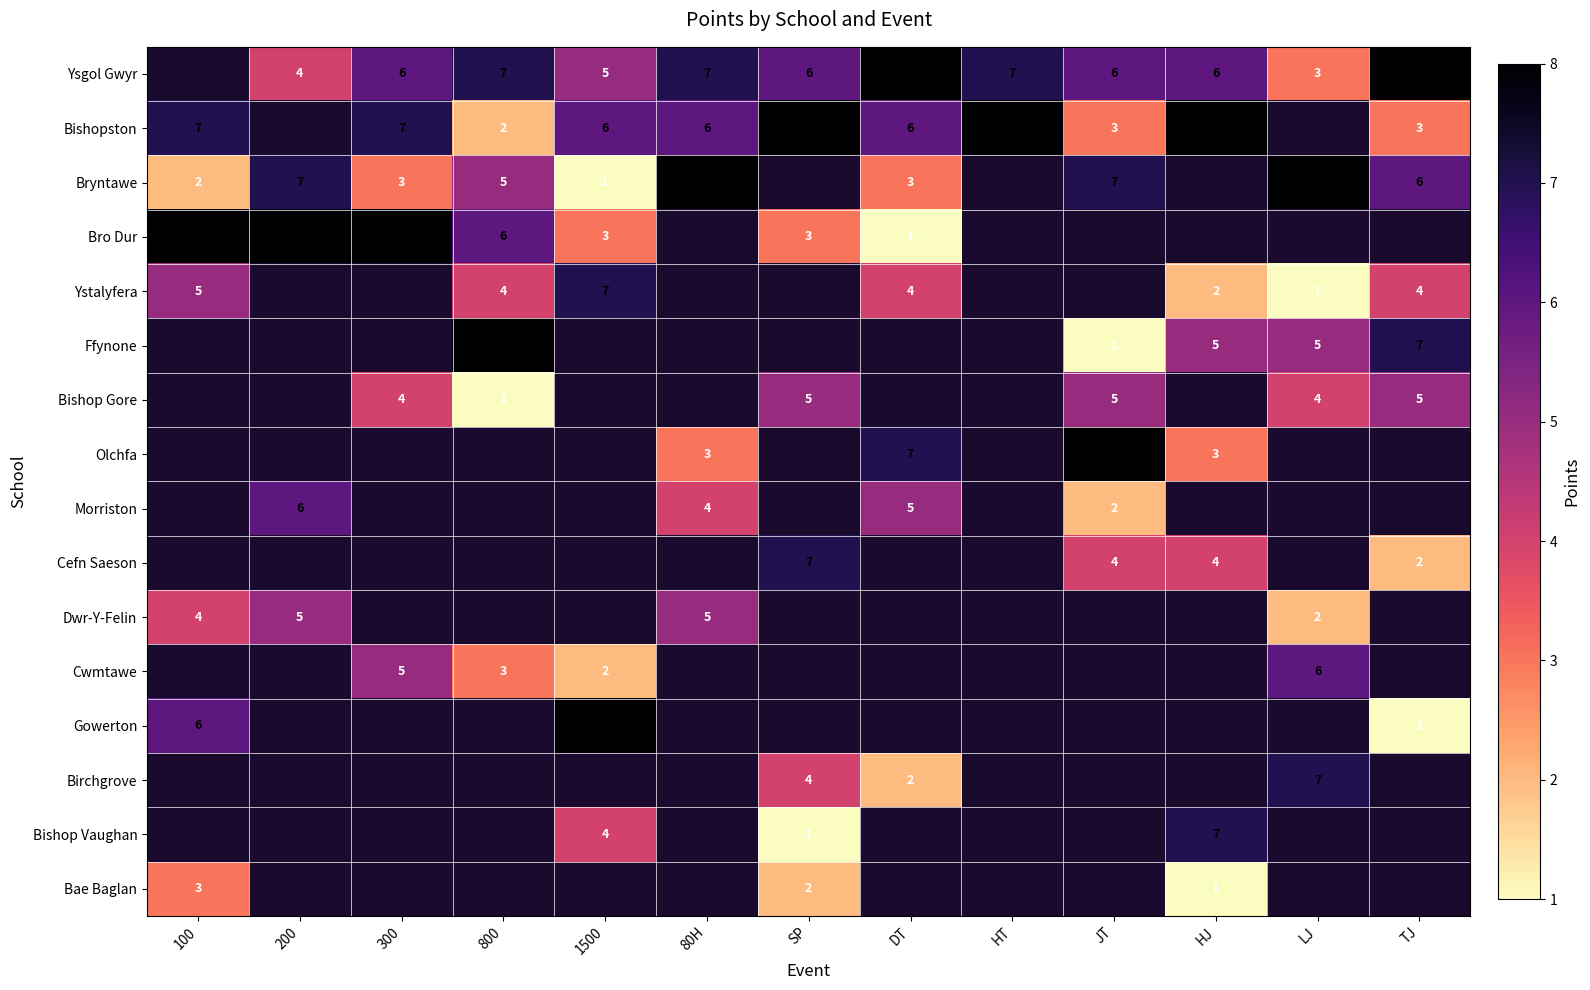

True or false: Bryntawe has a value of 6 at TJ.

True